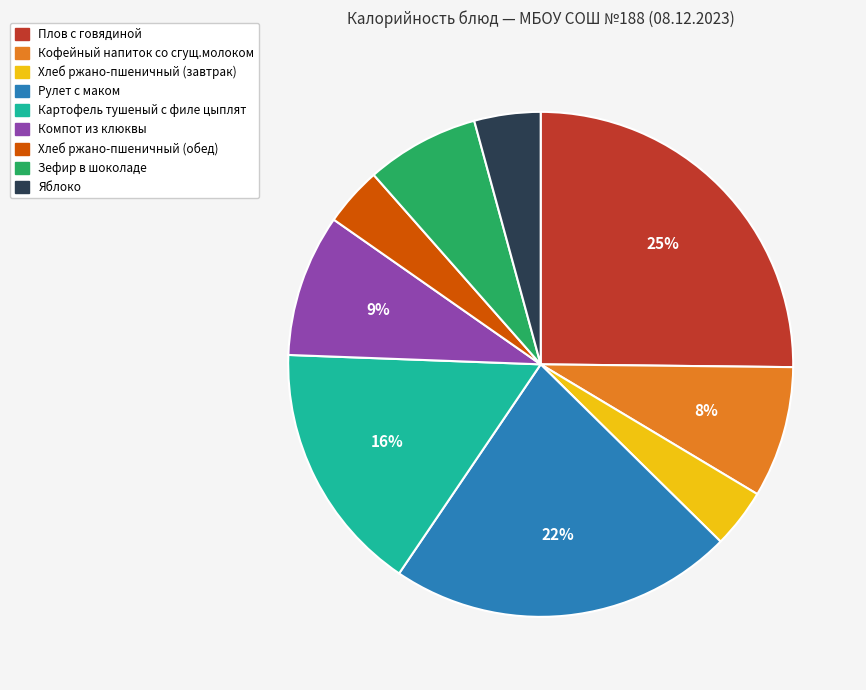

Which slice is the largest?

Плов с говядиной